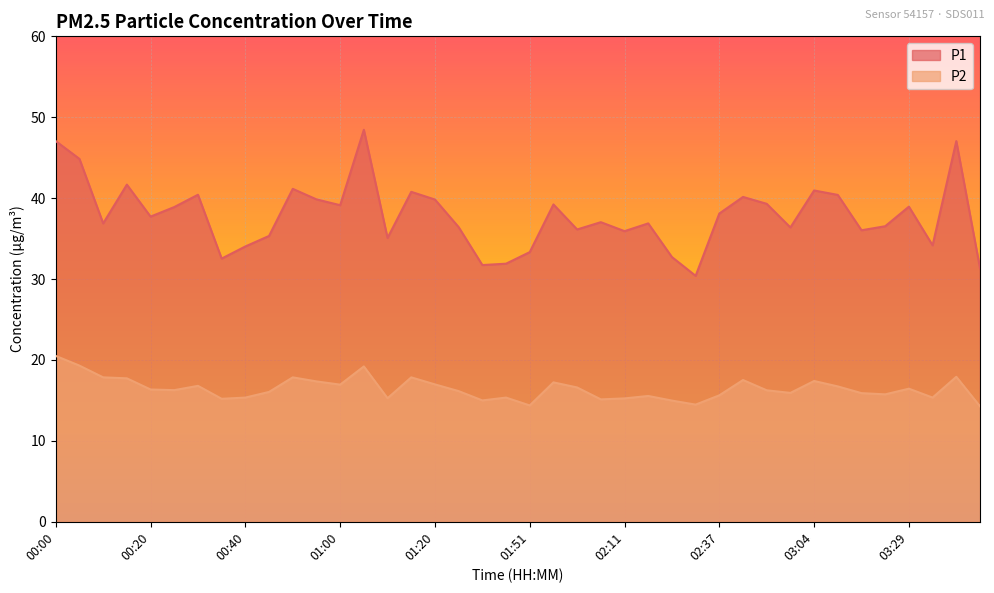

What is the minimum value for P2?

14.3